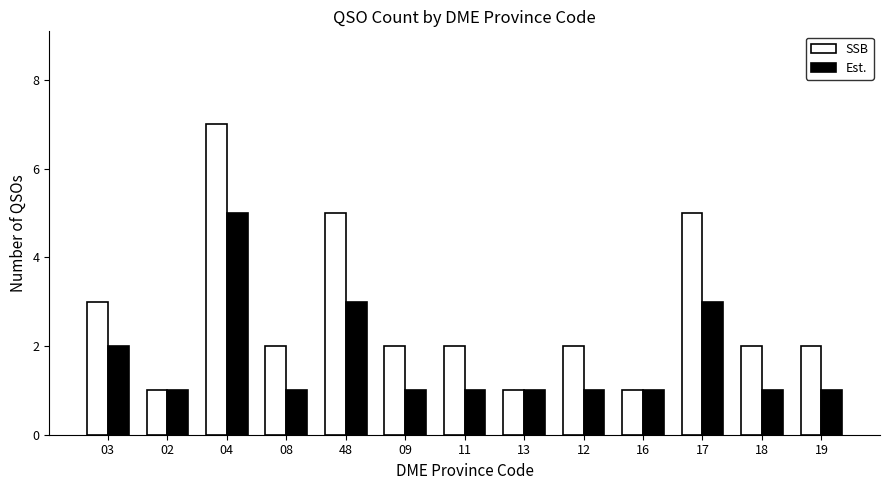

What is the spread (max minus min) of values at 04?

2